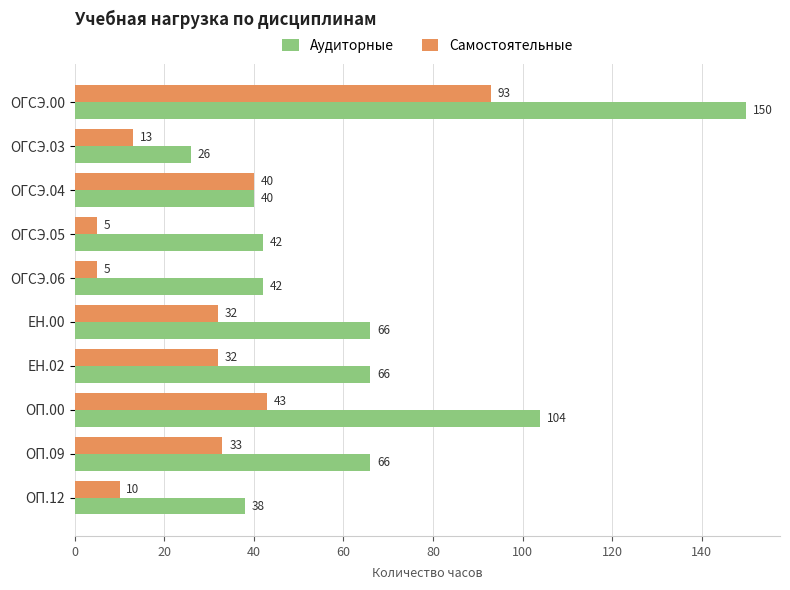

Which series changed the most between ОП.09 and ОП.12?

Аудиторные